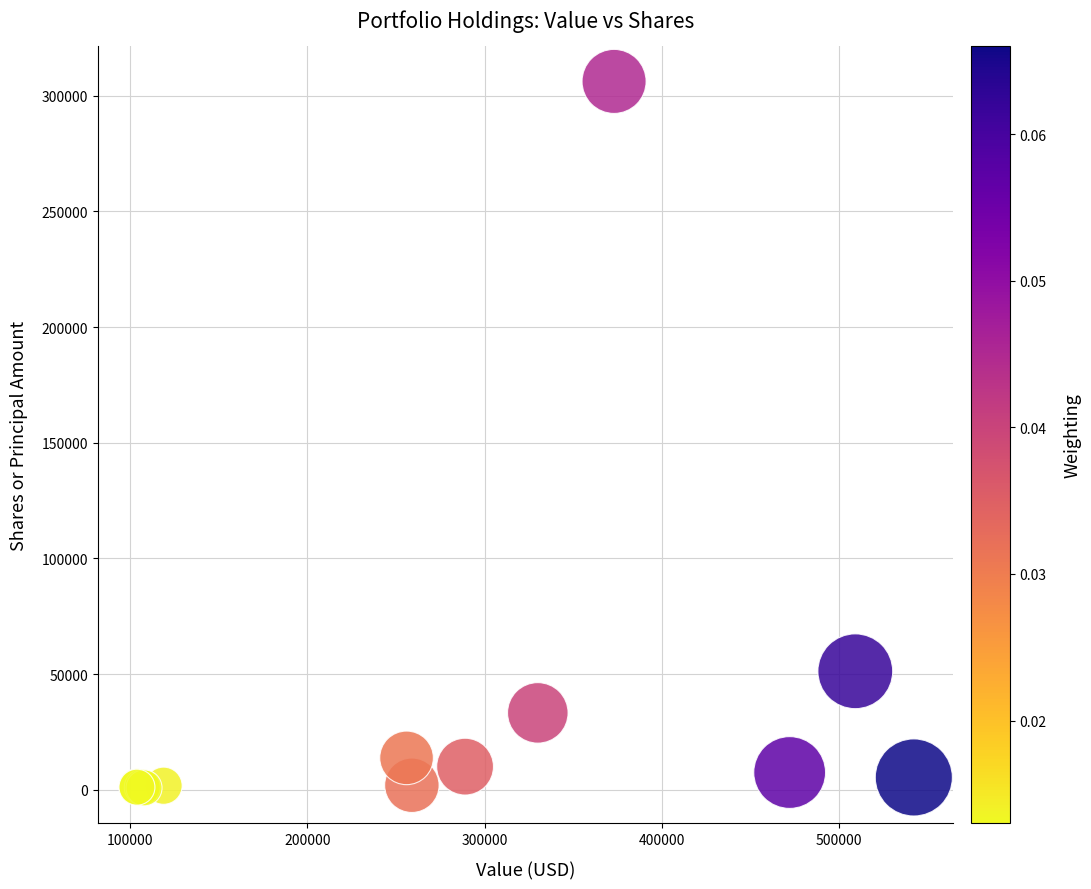

What Y value in the scatter plot is closest to 153531?

51241